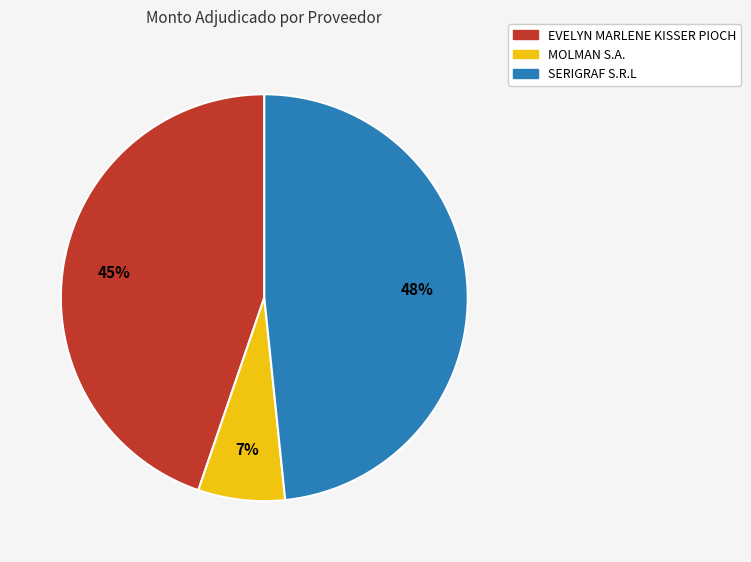

To the nearest percent, what is the combined percentage of SERIGRAF S.R.L and MOLMAN S.A.?

55%